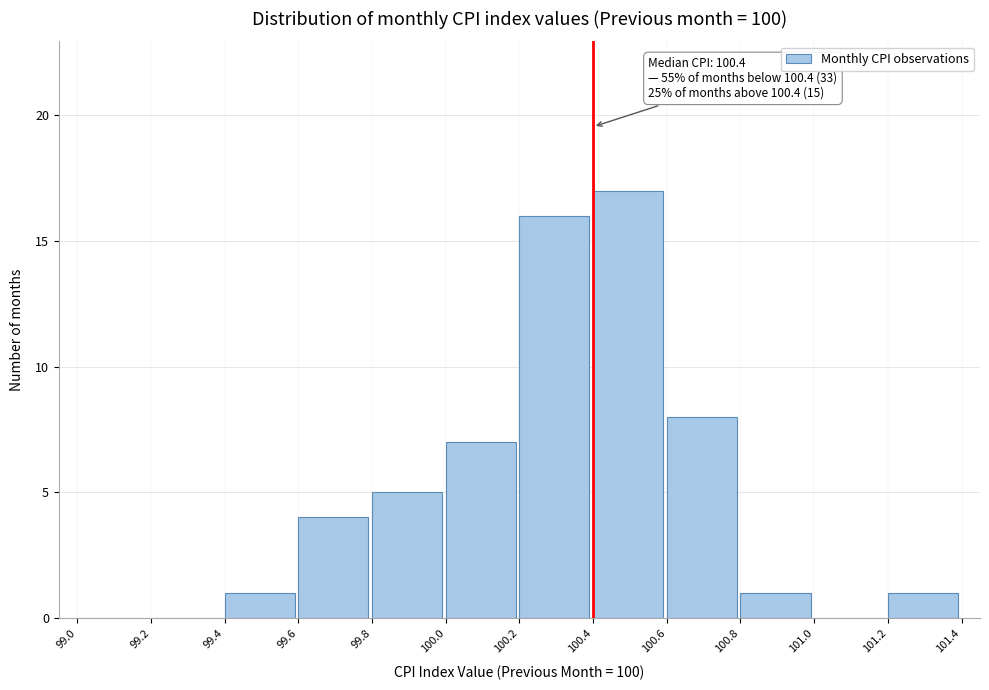

Over which range of the x-axis is the bar tallest?

100.4 to 100.6